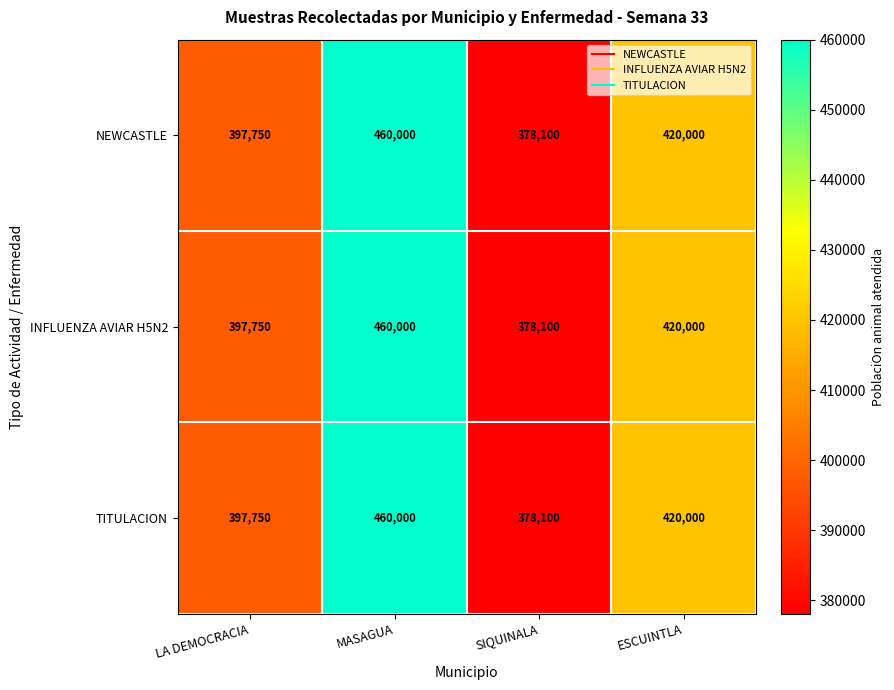

What is the difference between the NEWCASTLE values at ESCUINTLA and LA DEMOCRACIA?

22250